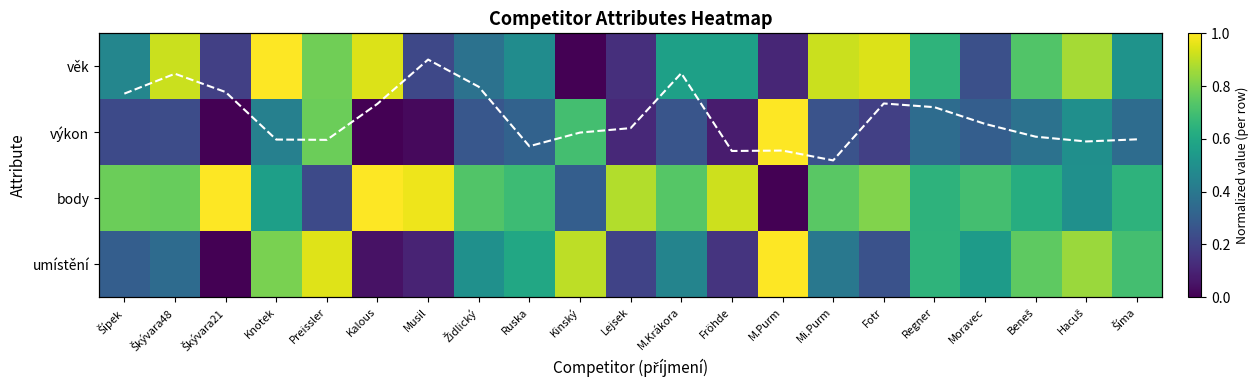

What is the difference between the věk values at Židlický and Preissler?

0.4